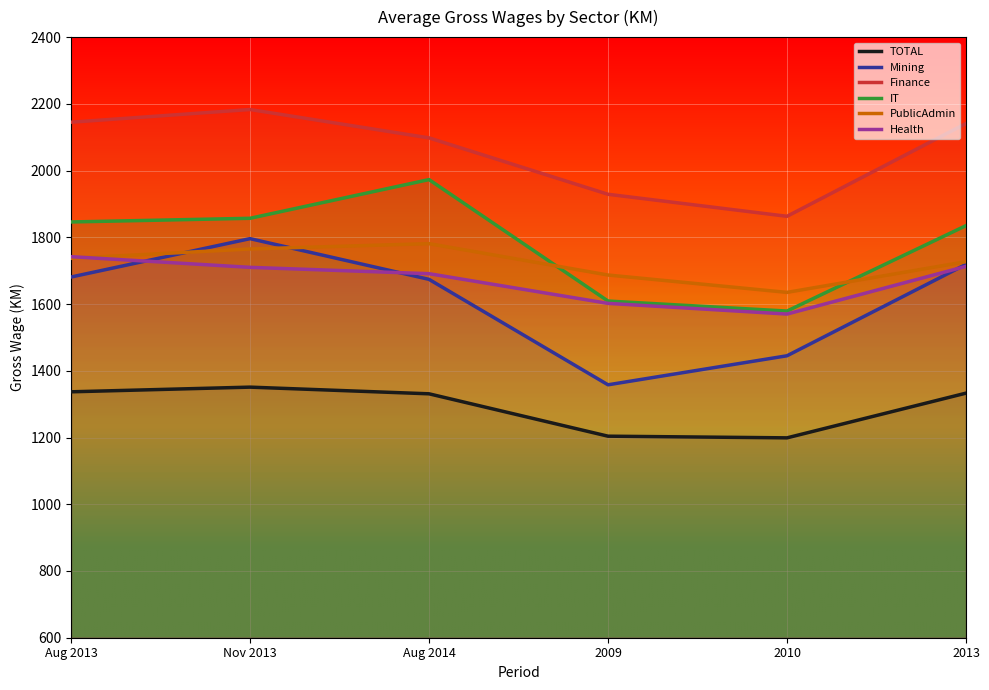

At which category is the sum across all series the highest?

Nov 2013